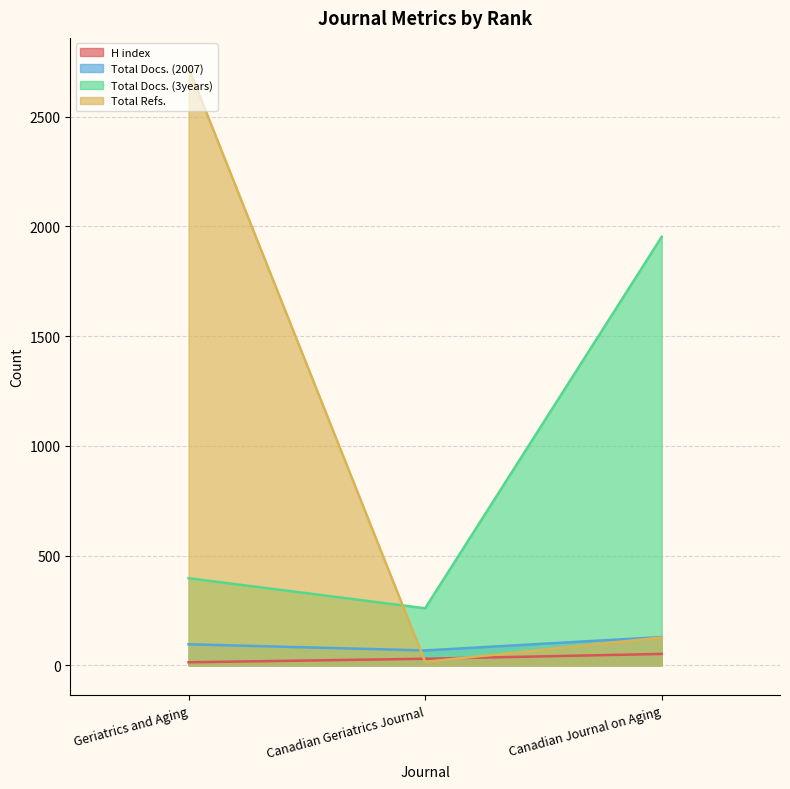

What is the value of the Total Docs. (2007) point at the 1st from the left?

96